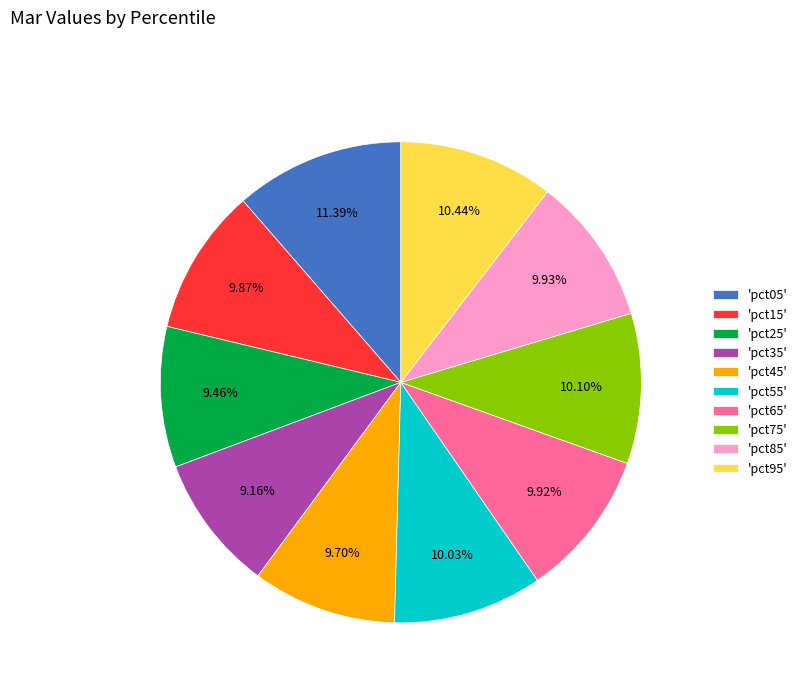

How many segments does this pie chart have?

10